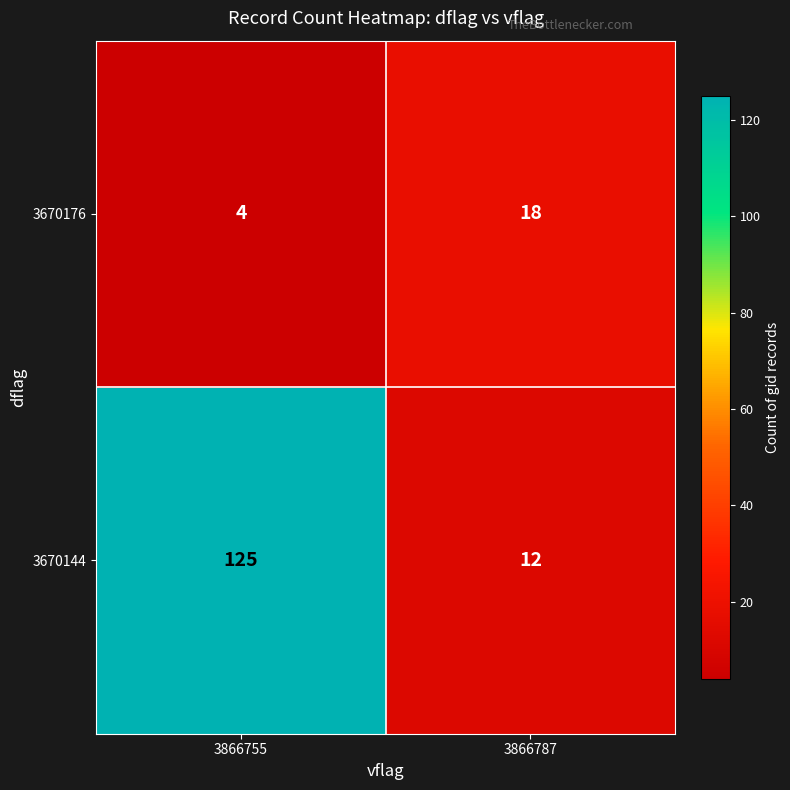

What is the sum of the 3670144 values at 3866755 and 3866787?

137